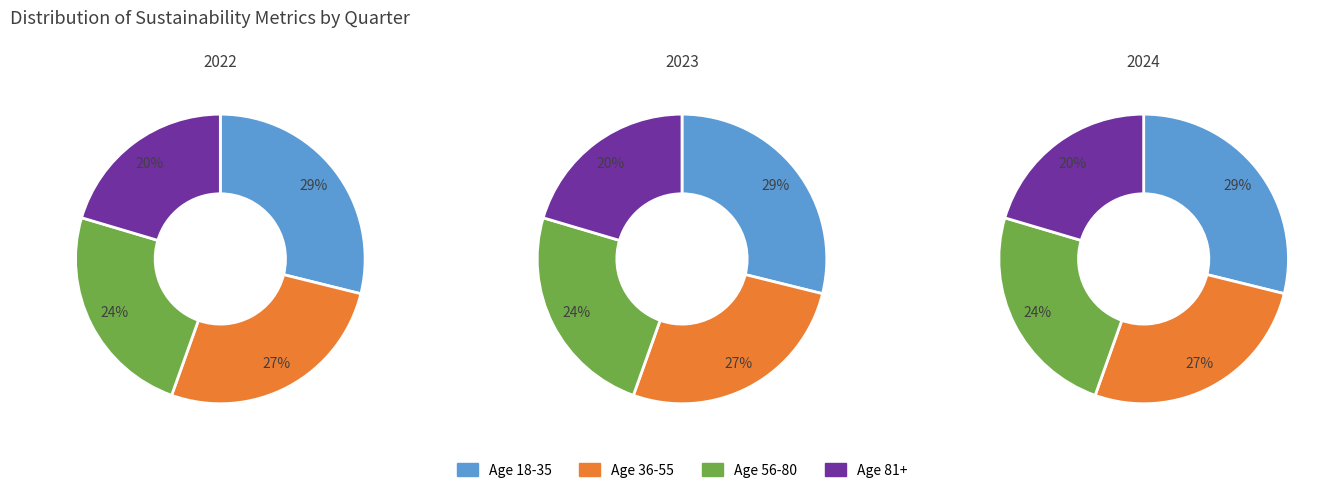

Is it true that M 2024 is 27% of the pie?

False